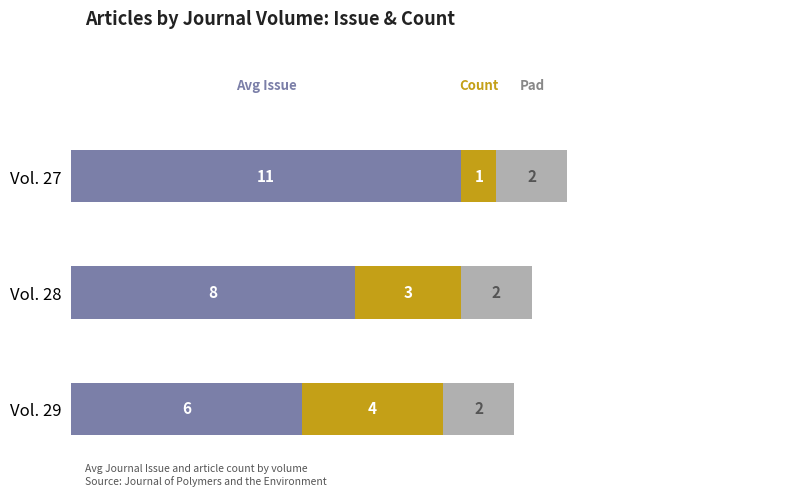

What is the total value across all series at Vol. 27?

14.0